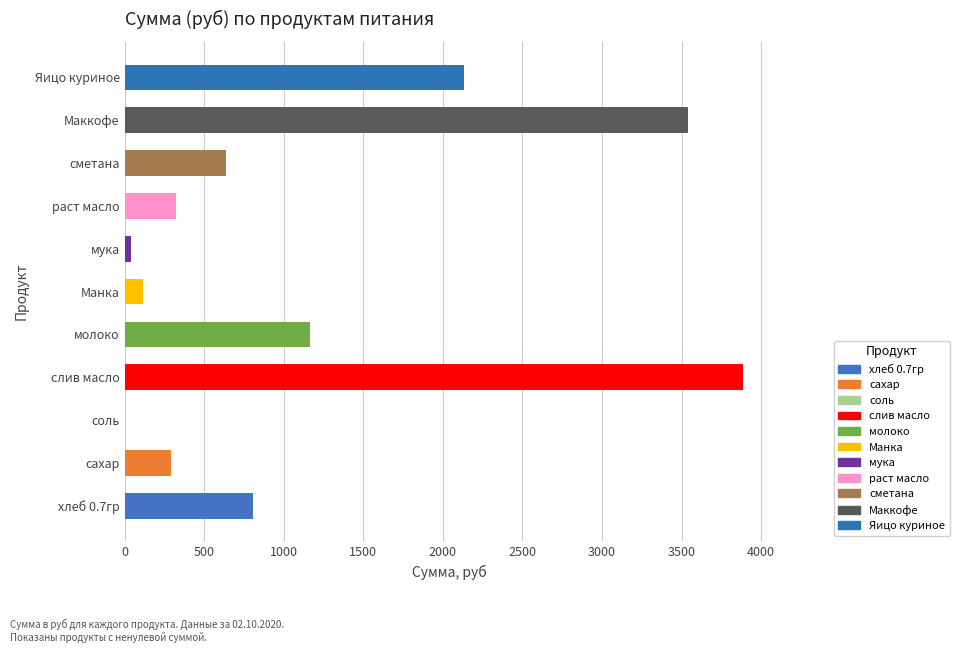

At which category does the chart reach its peak across all series?

слив масло